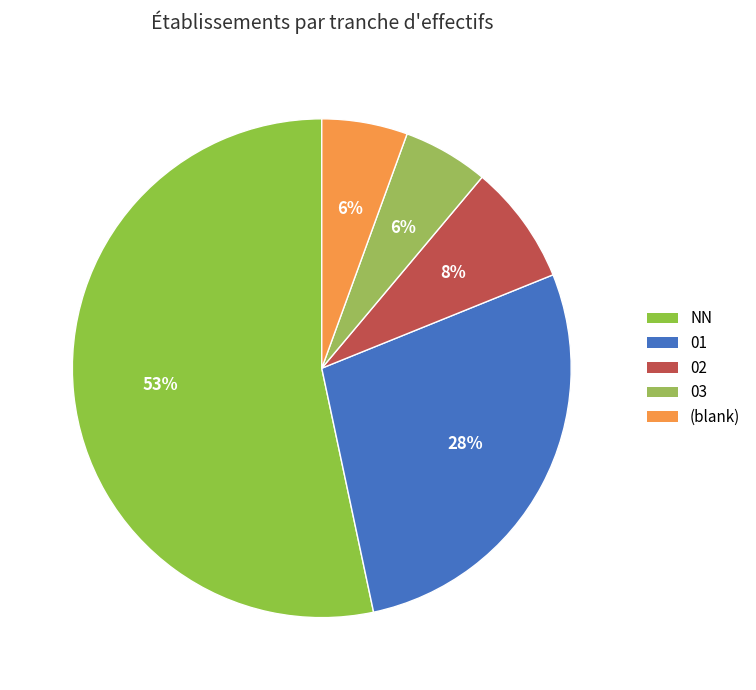

To the nearest percent, what is the average slice percentage?

20%